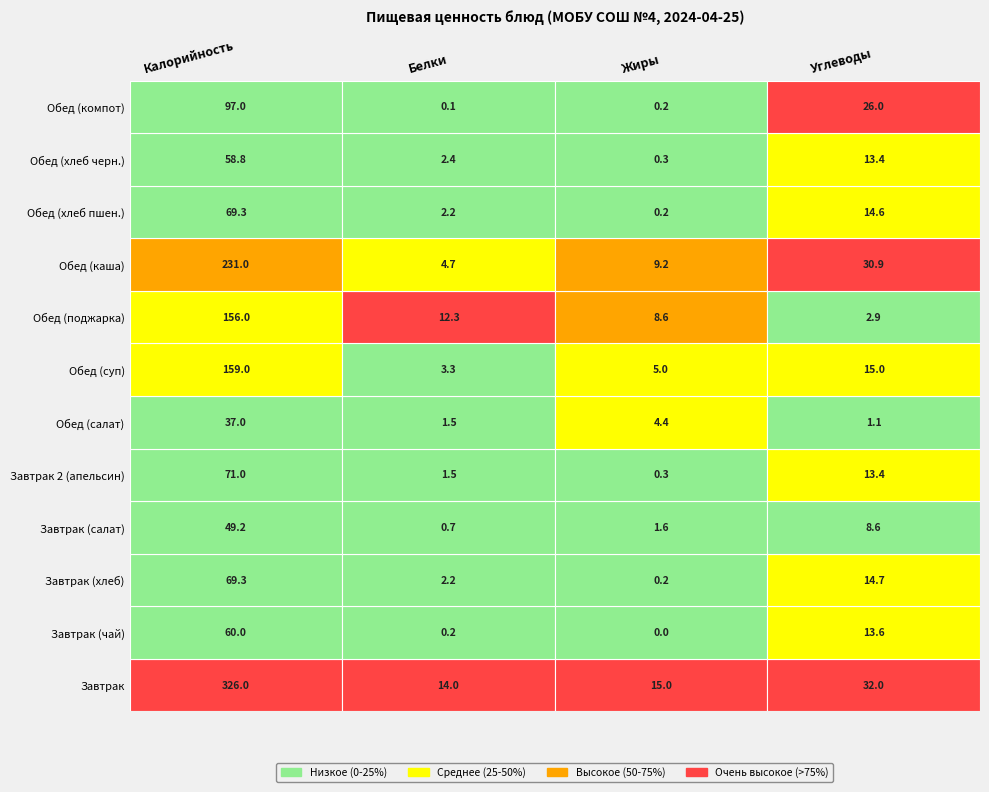

What is the sum of all Завтрак values?

387.0